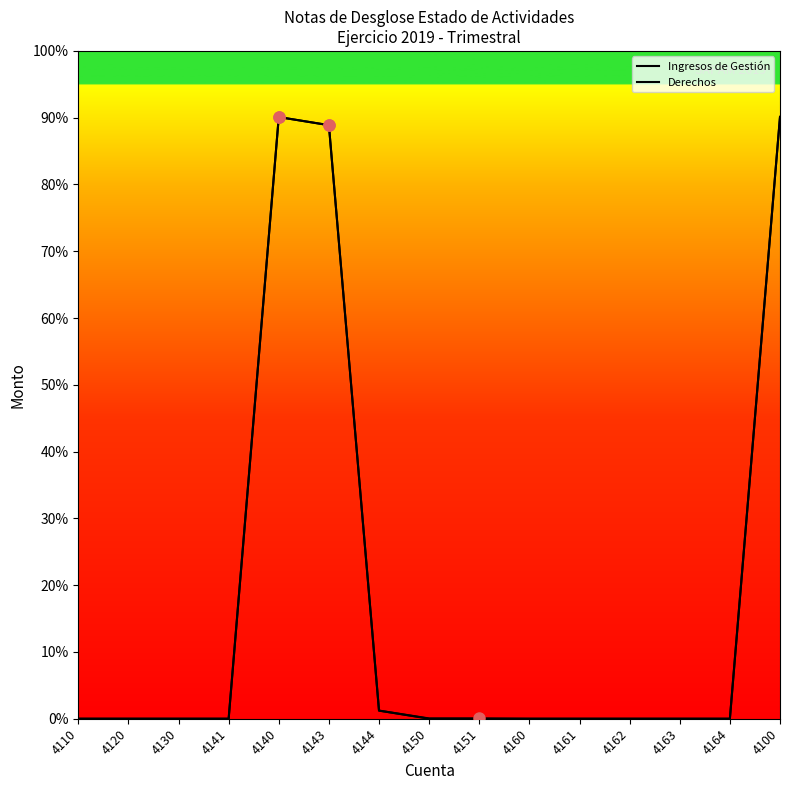

Reading left to right, transcribe all the data shown in this chart.

Ingresos de Gestión: 0.0	0.0	0.0	0.0	9009939.9	8888350.9	121588.9	4260.3	4260.3	0.0	0.0	0.0	0.0	0.0	9014200.2
Derechos: 0.0	0.0	0.0	0.0	9009939.9	8888350.9	121588.9	0.0	0.0	0.0	0.0	0.0	0.0	0.0	9009939.9